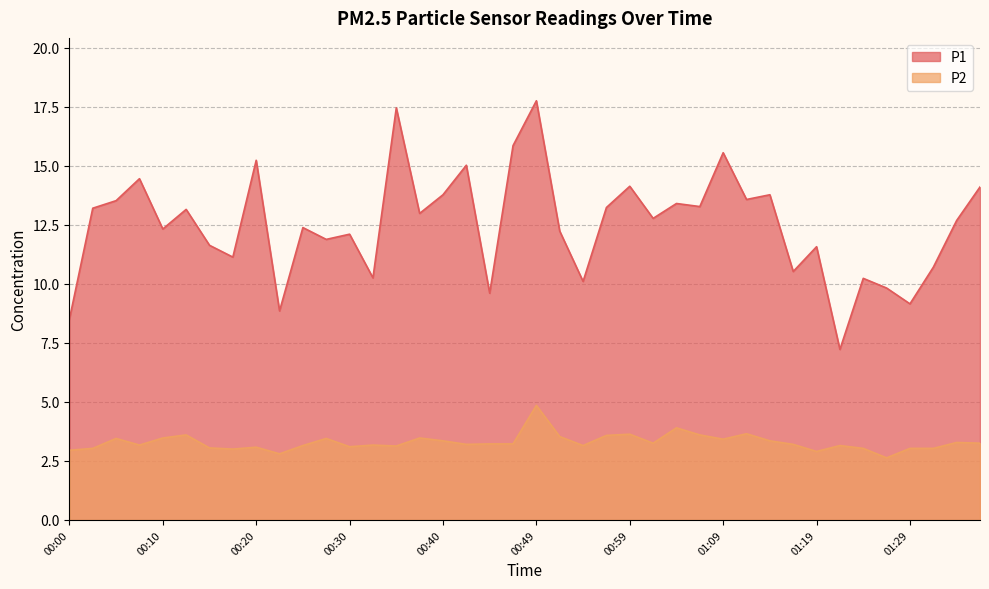

Is it true that P2 equals 3.6 at 01:06?

True